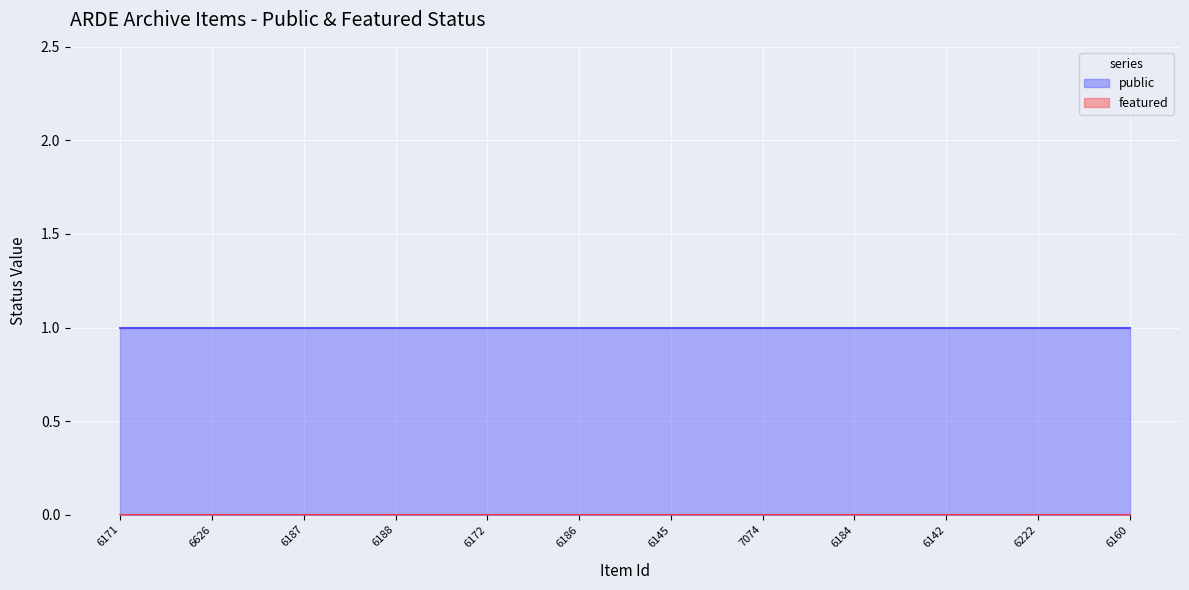

At which label does featured reach its minimum?

6171